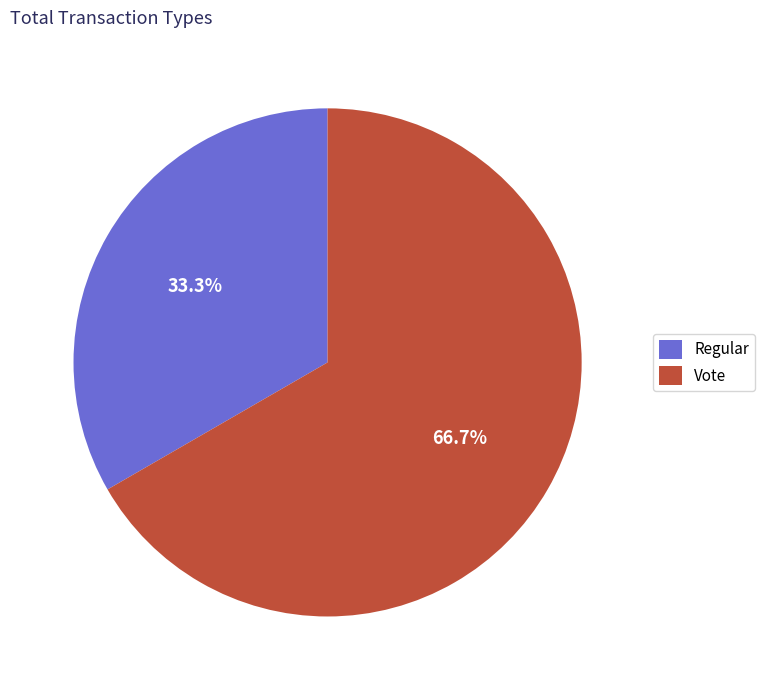

To the nearest percent, what portion does Vote represent?

67%